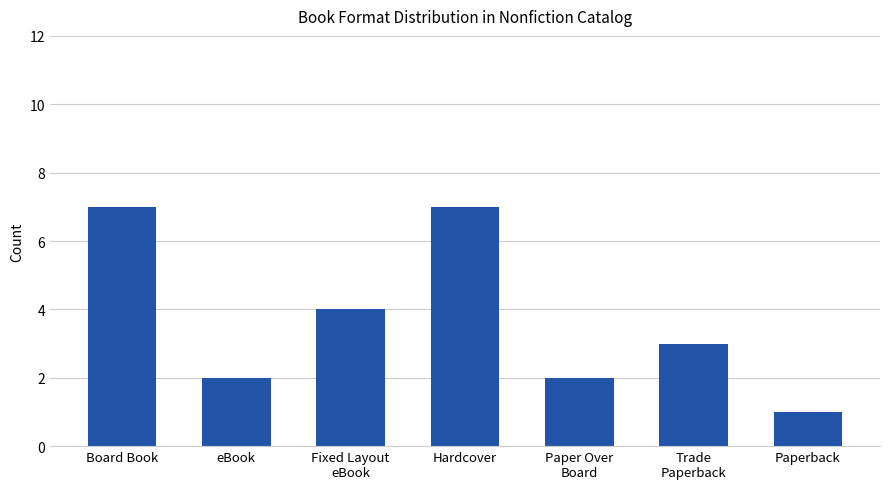

At which label does the data first exceed 3?

Board Book